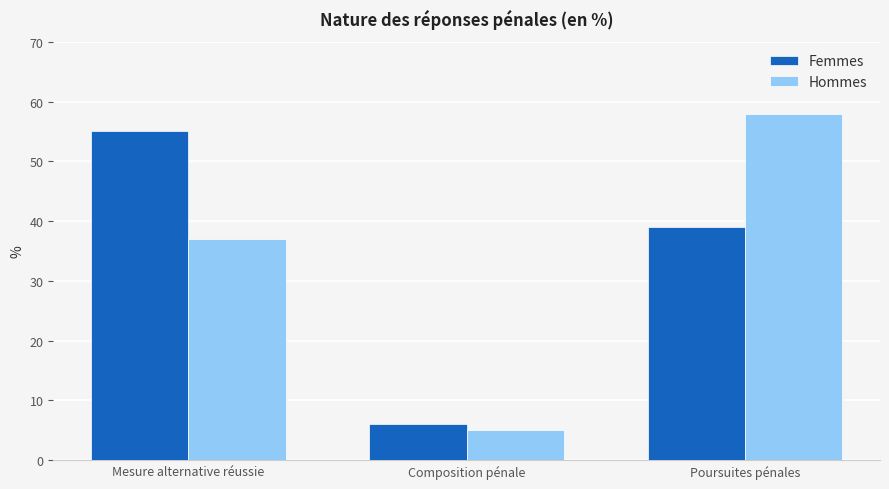

Are the bars grouped side by side (vs. stacked)?

Yes